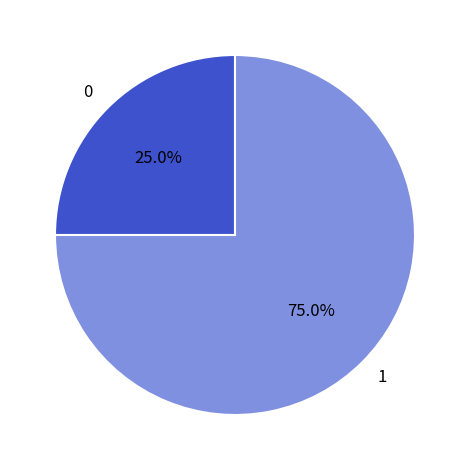

Rank the categories by value from highest to lowest.

1, 0